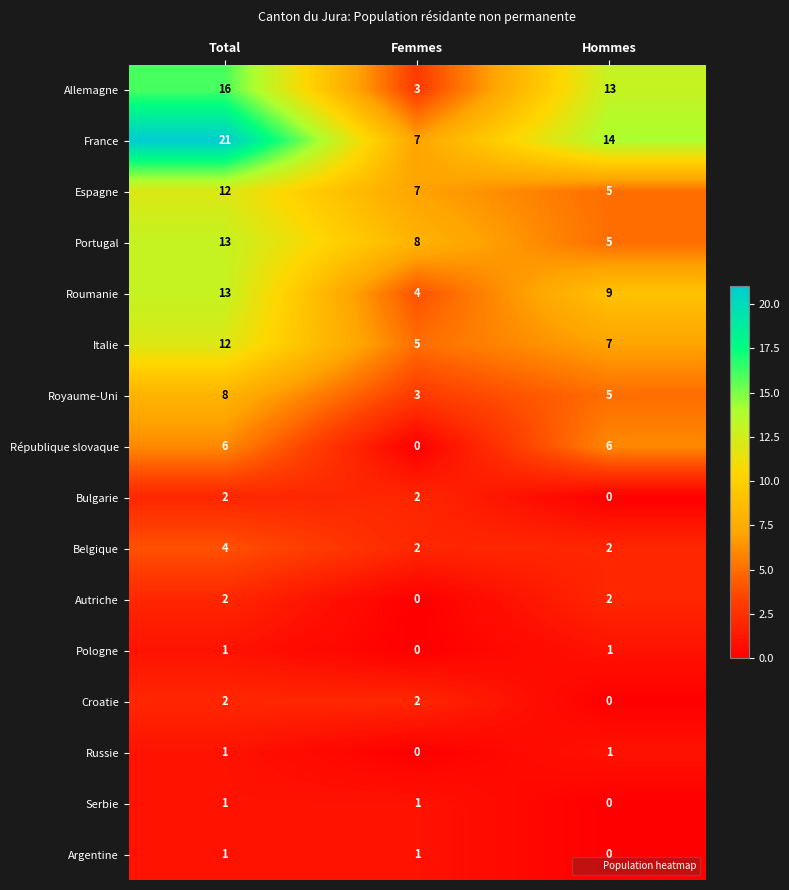

True or false: Serbie has a value of 1 at Femmes.

True